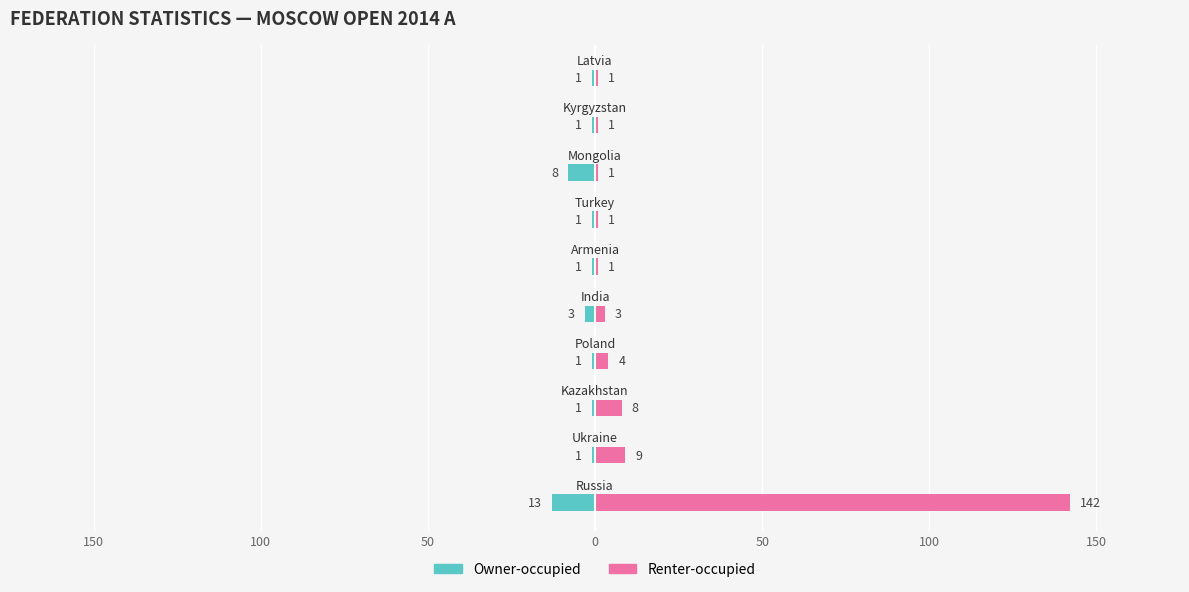

Which series has the largest range (max minus min)?

Renter-occupied